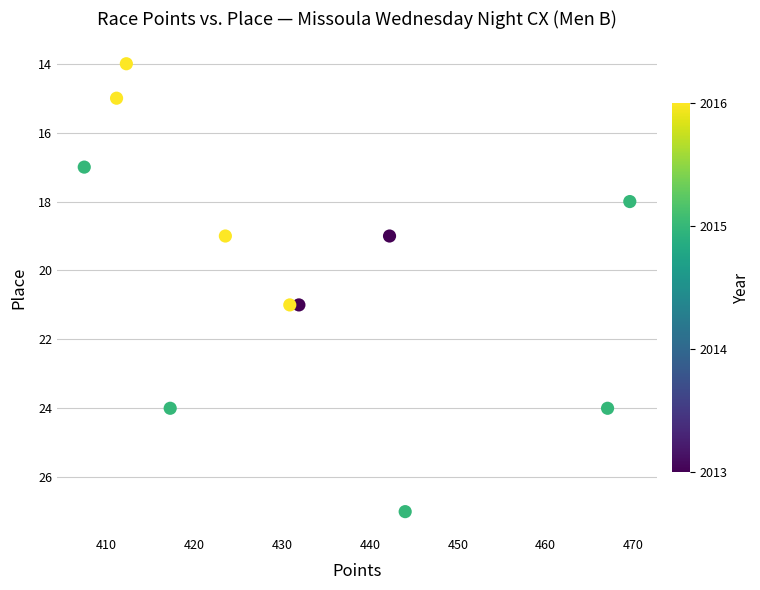

What is the average Y value?

20